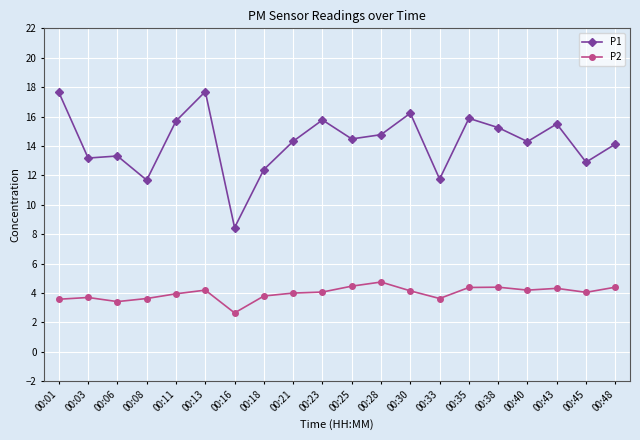

Rank the series by their maximum value, from lowest to highest.

P2, P1